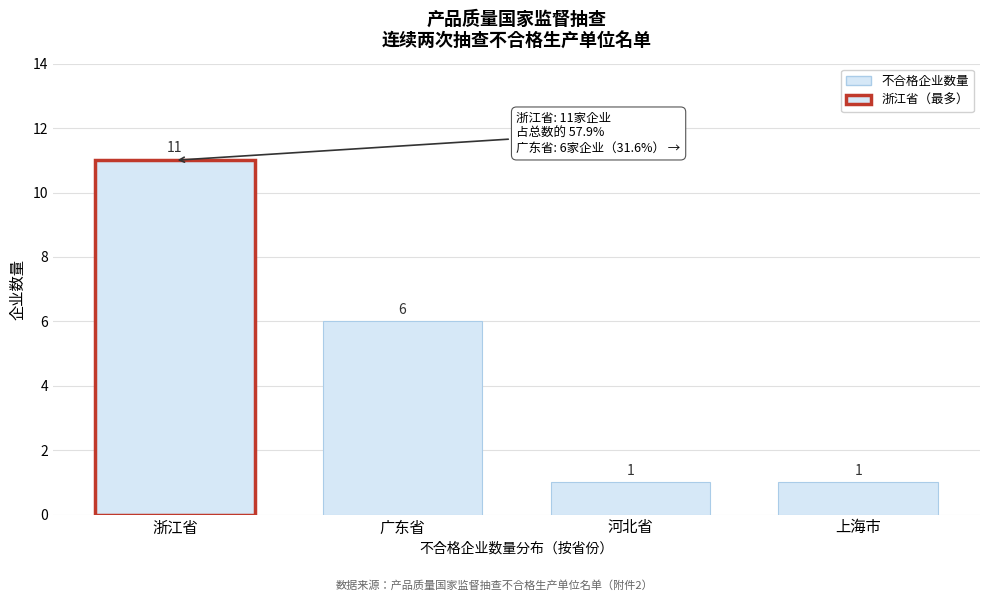

Reading right to left, what are all the values shown in this chart?

1	1	6	11